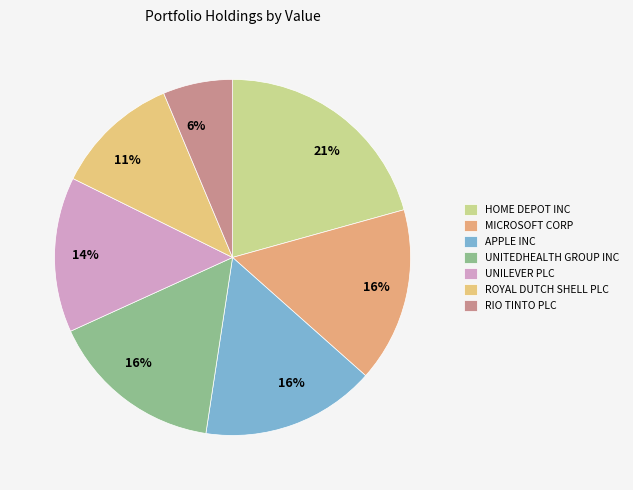

Combined, what portion of the pie is ROYAL DUTCH SHELL PLC and APPLE INC?

27.2%